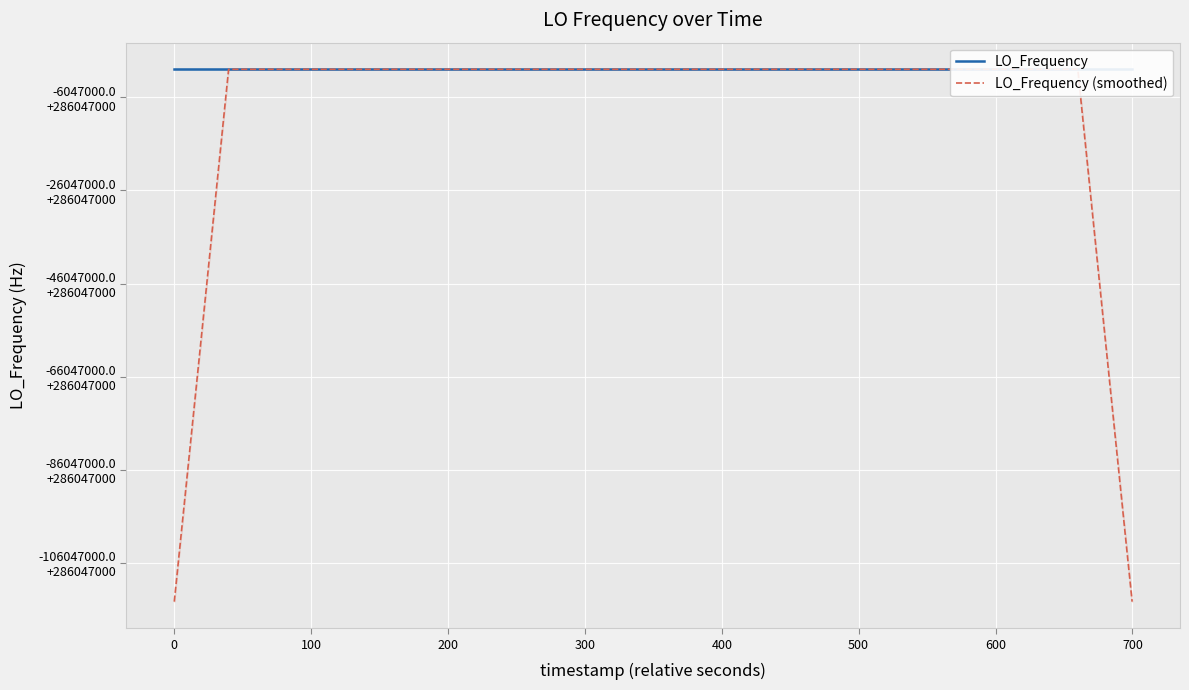

What is the highest value of the LO_Frequency series?

286047005.4